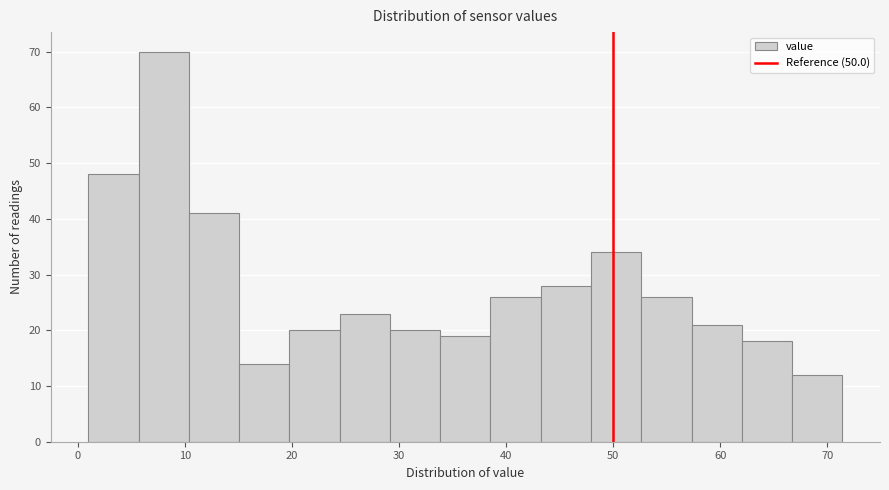

Reading left to right, transcribe this chart: for each bar, give the range it covers on the x-axis and its height. Neither the bar edges nor the heights are printed on the chart, so give them approximately, as read against the axes.

1 to 6: 48
6 to 10: 70
10 to 15: 41
15 to 20: 14
20 to 24: 20
24 to 29: 23
29 to 34: 20
34 to 39: 19
39 to 43: 26
43 to 48: 28
48 to 53: 34
53 to 57: 26
57 to 62: 21
62 to 67: 18
67 to 71: 12